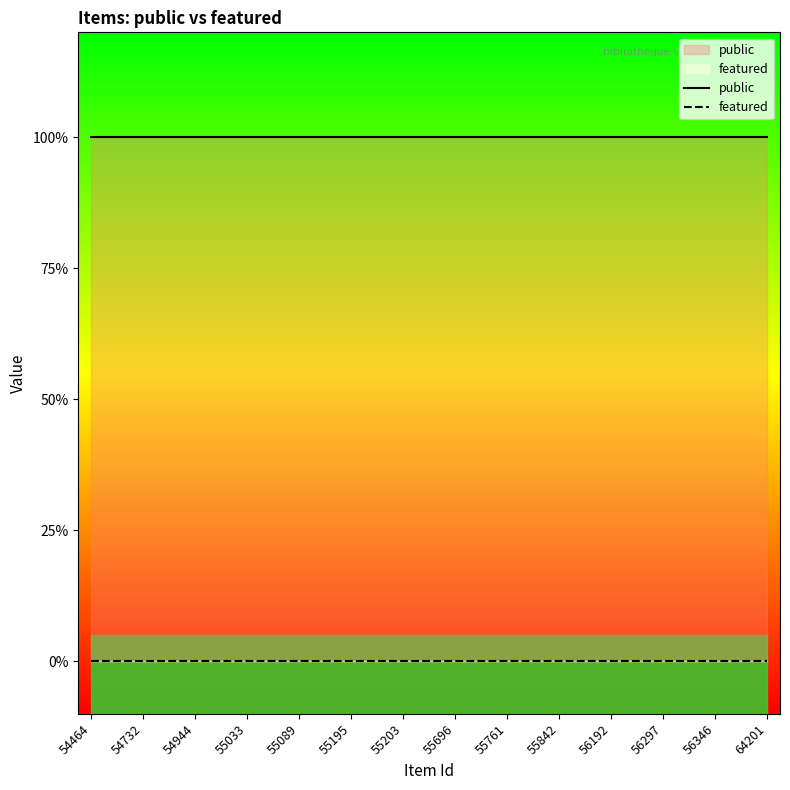

What is the lowest value of the public series?

1